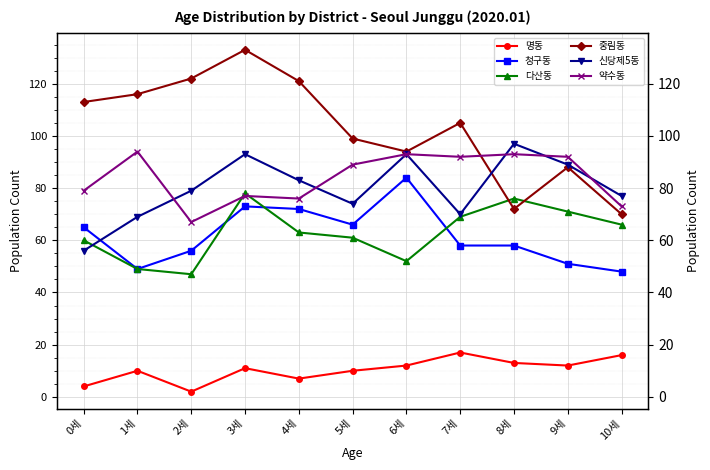

How many lines are shown in the chart?

6